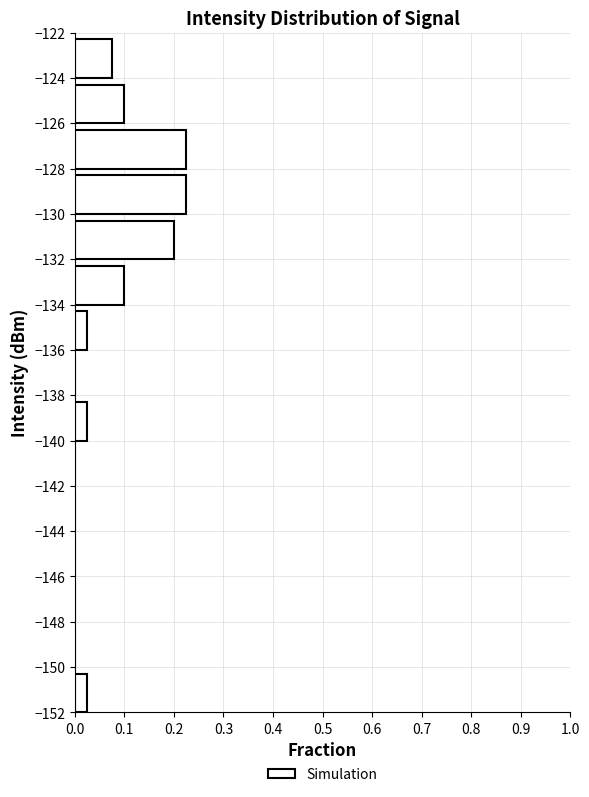

Reading bottom to top, list every bar in this chart as the range it spans on the y-axis followed by its length. The values are not printed on the chart, so give them approximately, as read against the axis.

-152 to -150: 0.03
-150 to -148: 0
-148 to -146: 0
-146 to -144: 0
-144 to -142: 0
-142 to -140: 0
-140 to -138: 0.03
-138 to -136: 0
-136 to -134: 0.03
-134 to -132: 0.10
-132 to -130: 0.20
-130 to -128: 0.23
-128 to -126: 0.23
-126 to -124: 0.10
-124 to -122: 0.08